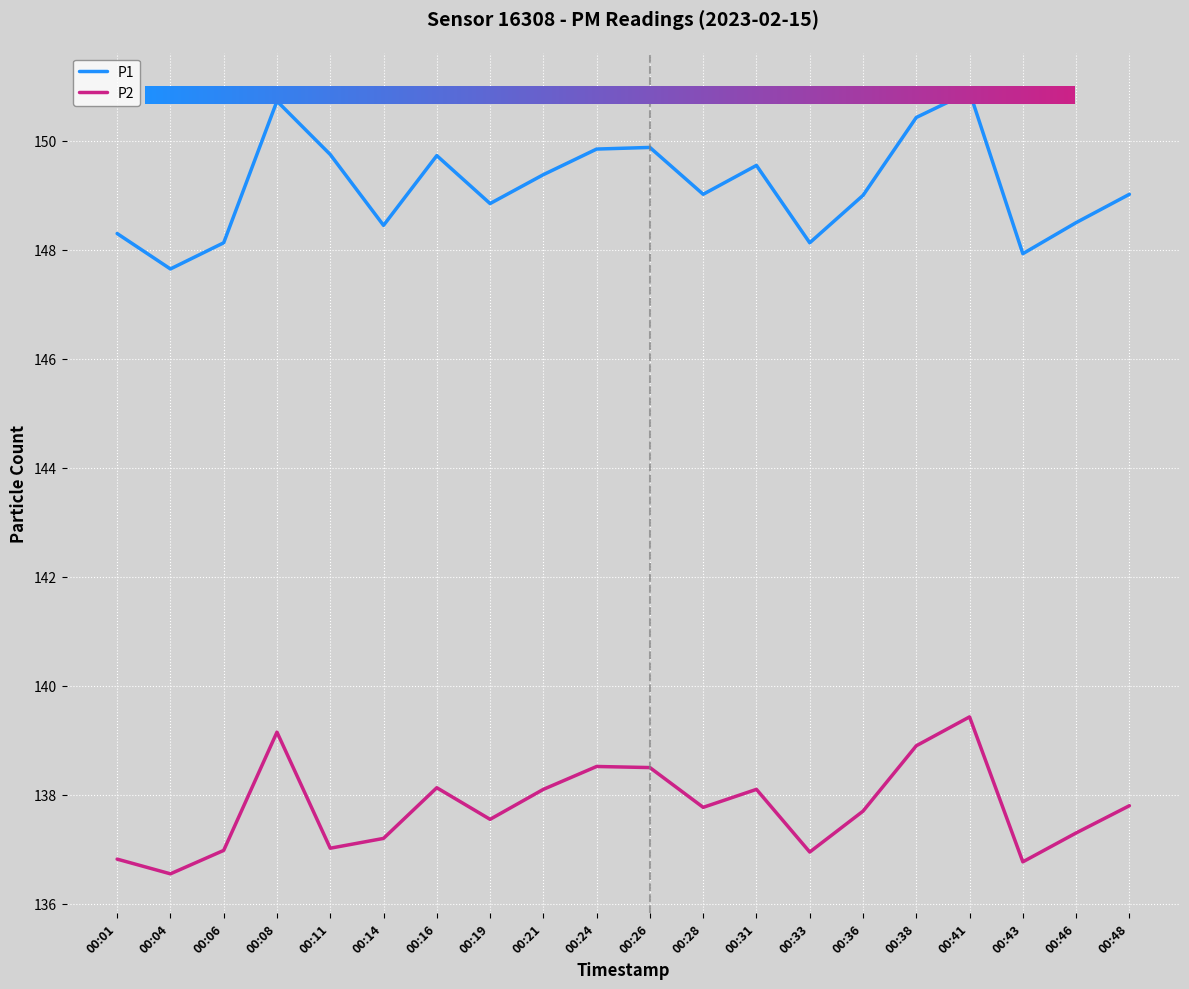

Which category has the lowest value across all series?

00:04